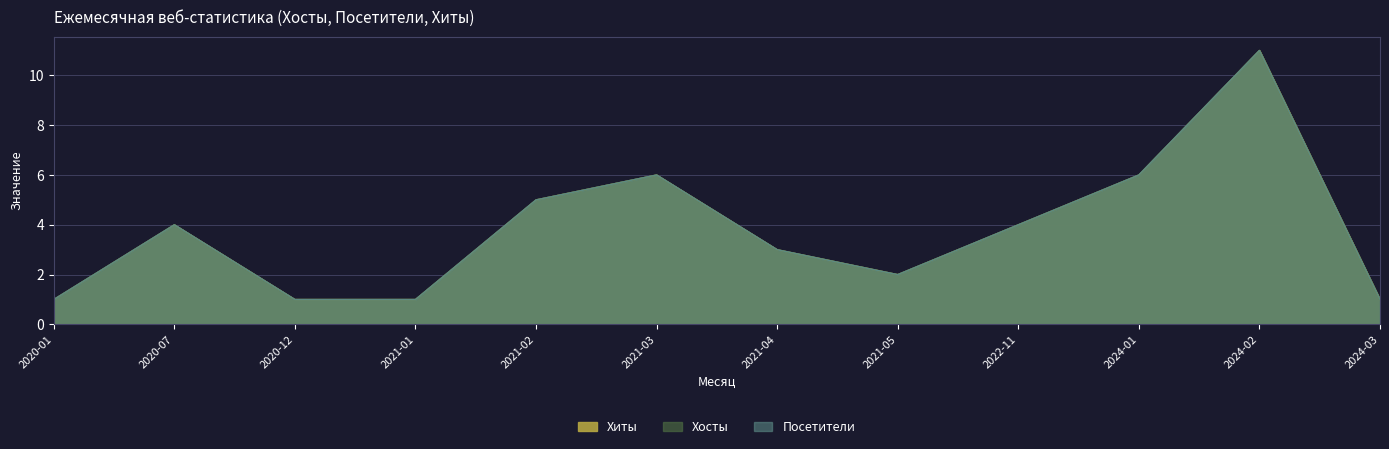

What is the label of the 5th point from the left?

2021-02